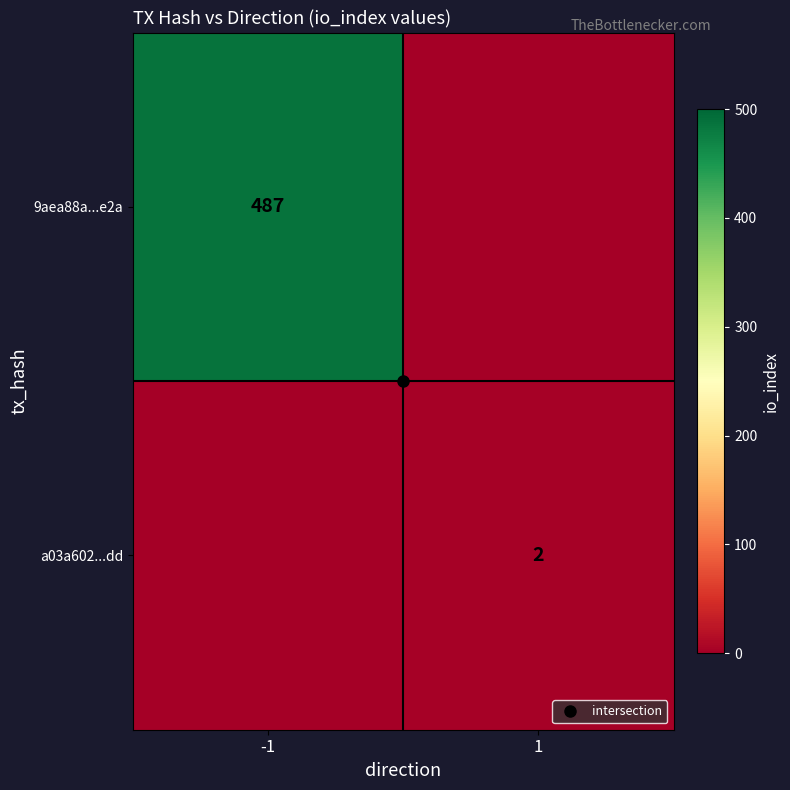

What is the sum of all 9aea88a...e2a values?

487